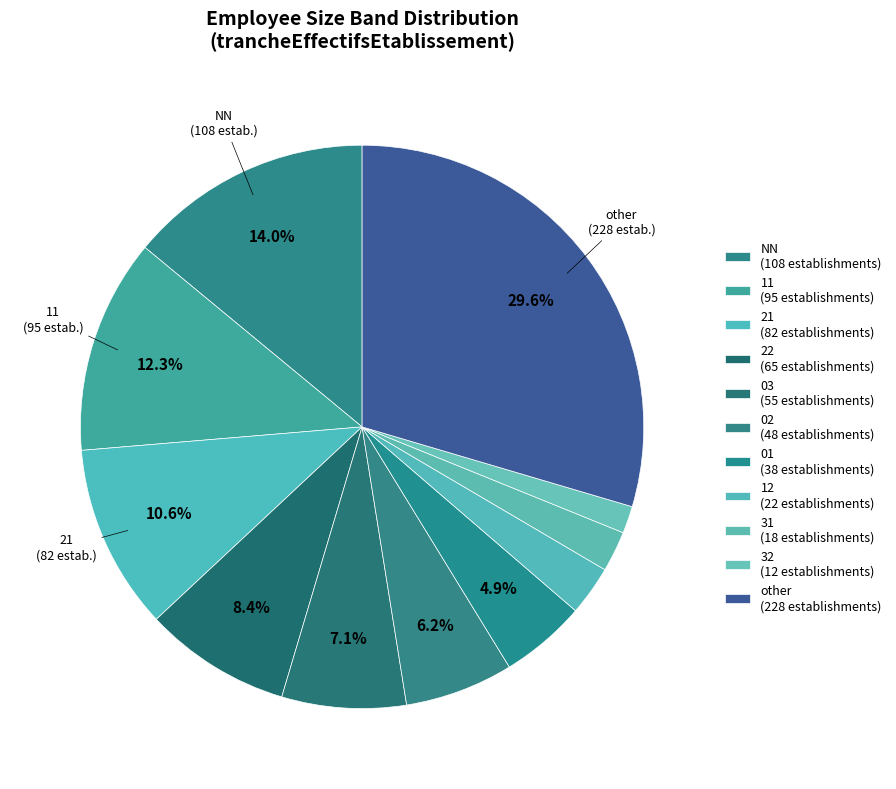

How many slices are in this pie chart?

11